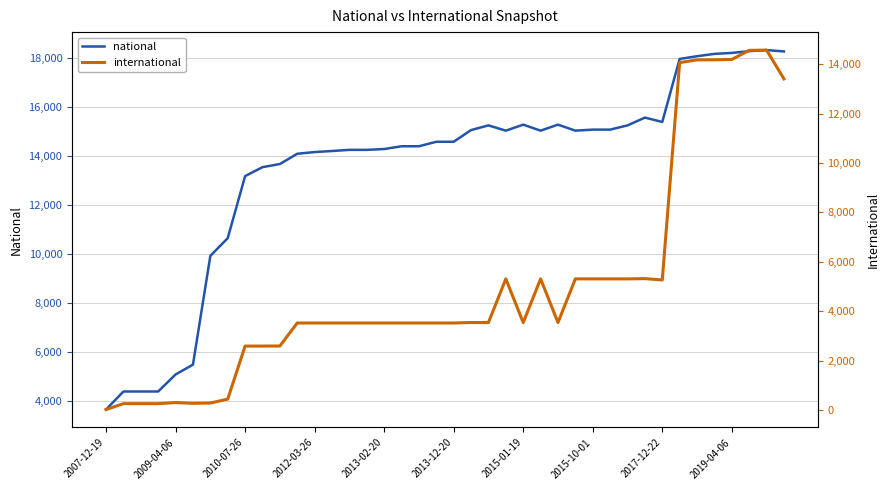

How many data points in national are above 14595?

19